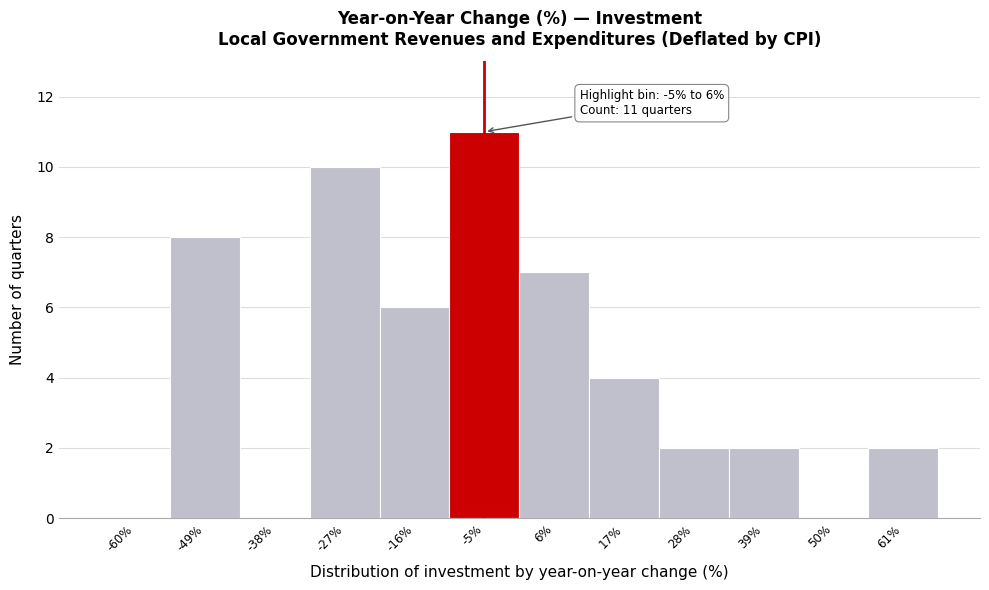

Reading right to left, transcribe all the data shown in this chart.

61%=2	50%=0	39%=2	28%=2	17%=4	6%=7	-5%=11	-16%=6	-27%=10	-38%=0	-49%=8	-60%=0